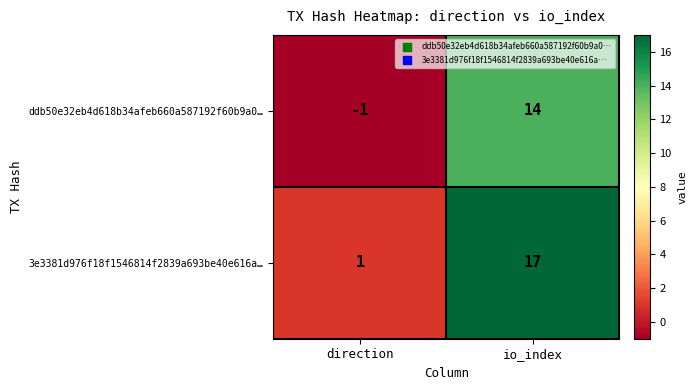

Count the number of categories in the chart.

2